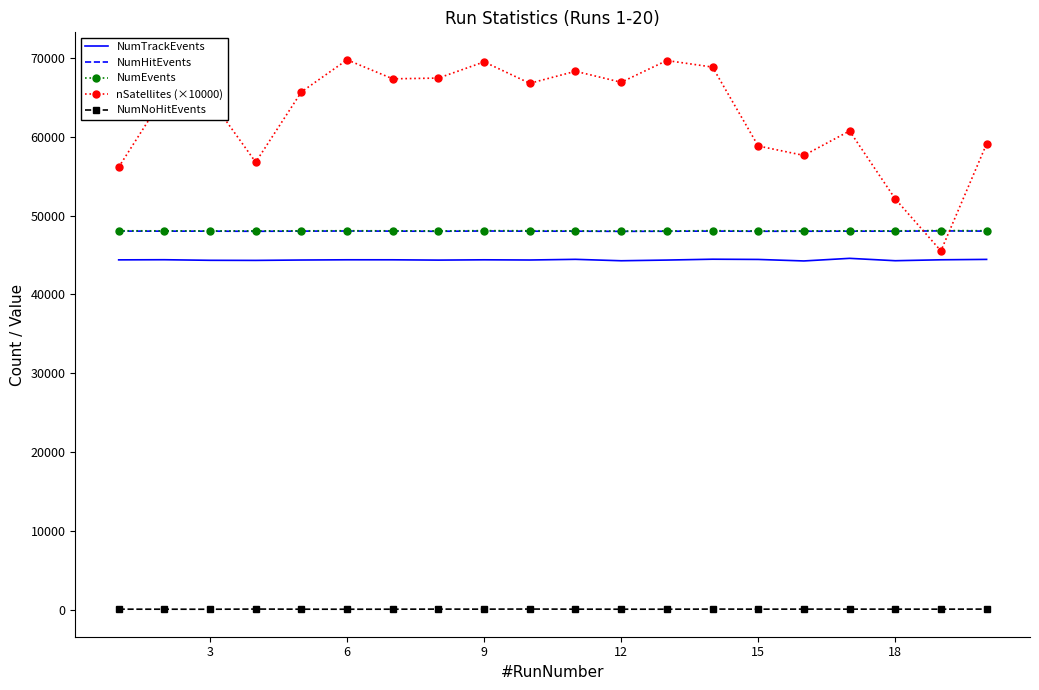

Which series has the largest total across all categories?

nSatellites (×10000)